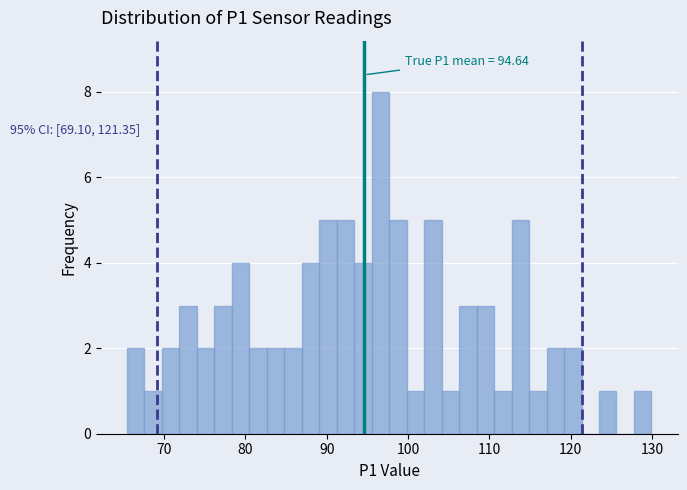

Around what value on the x-axis is the tallest bar? Give the approximate position of its centre, as read against the axis.

97